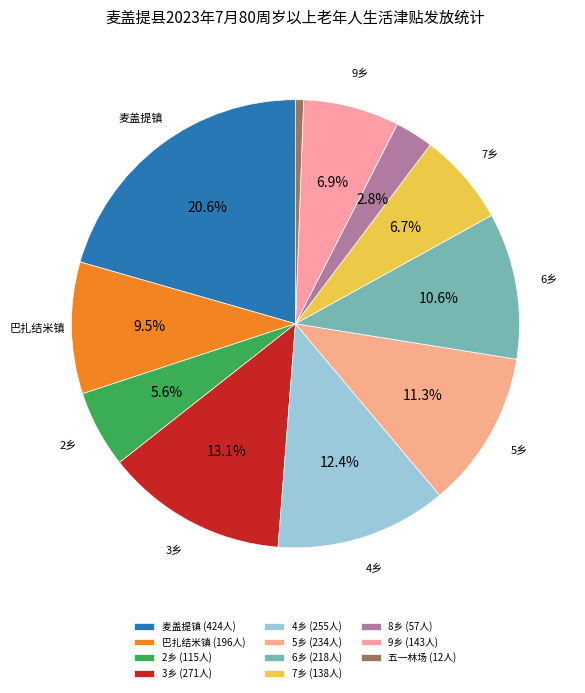

What is the smallest slice in the pie chart?

五一林场